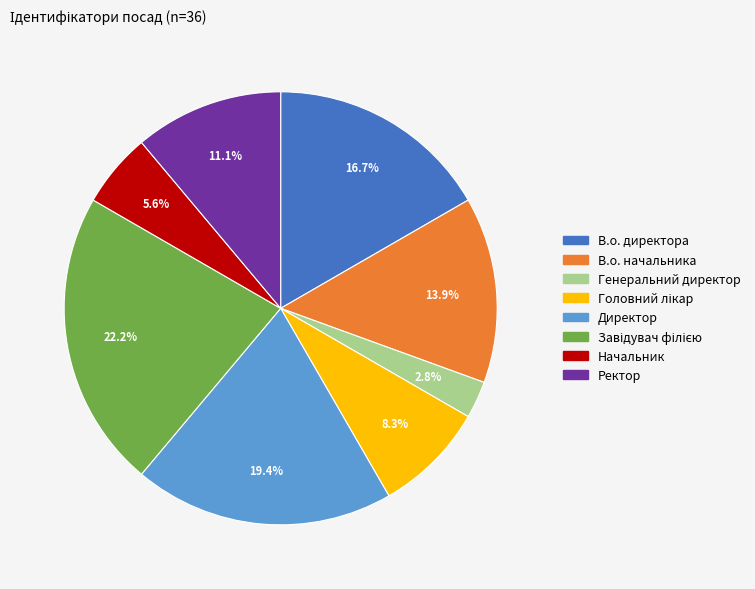

Which slice is the smallest?

Генеральний директор